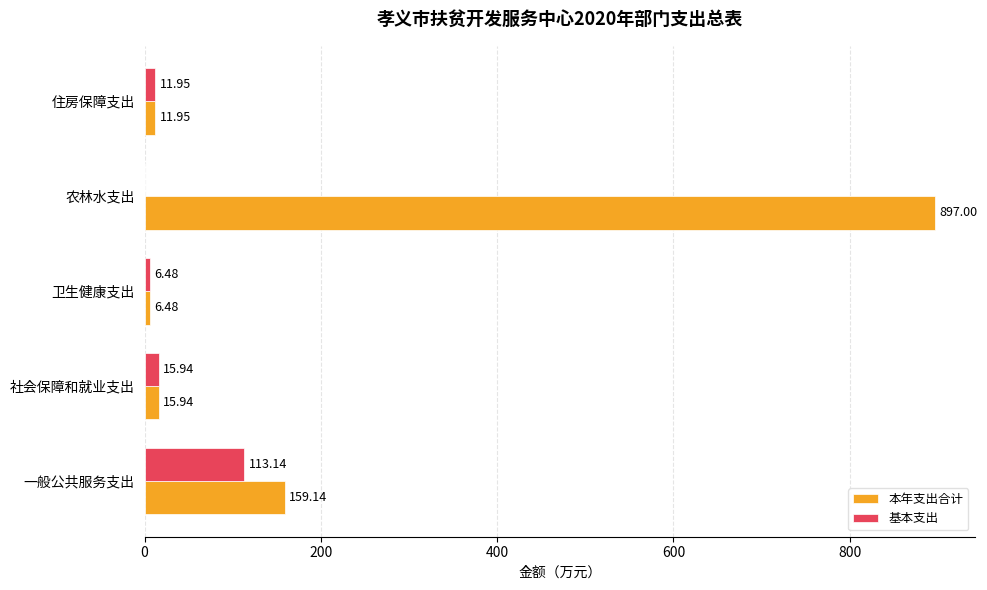

What is the sum of the 基本支出 values at 农林水支出 and 社会保障和就业支出?

15.9